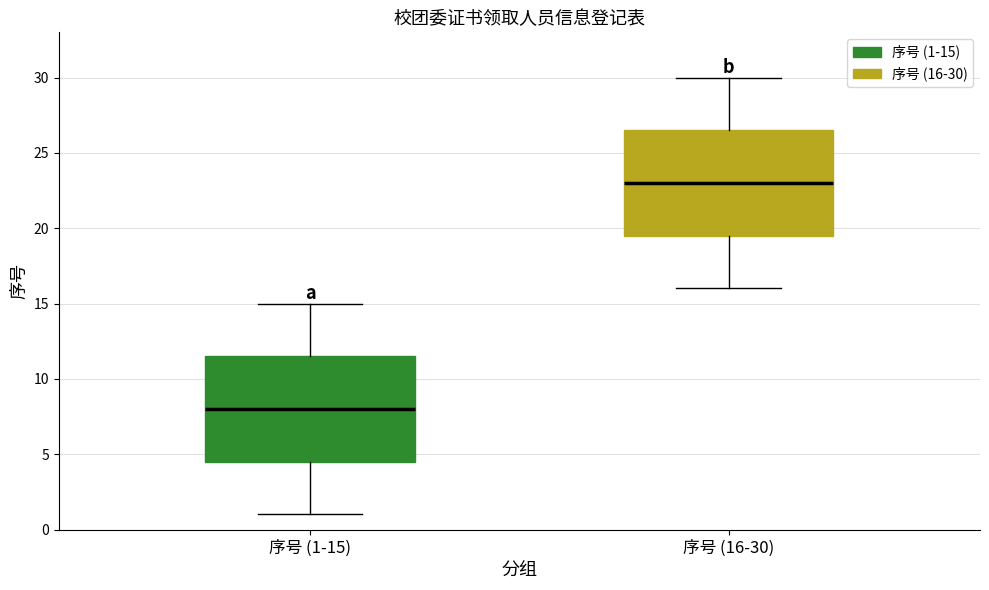

Where does the upper whisker of the box for 序号 (16-30) end on the y-axis? The values are not printed on the chart, so give them approximately, as read against the axis.

30.0